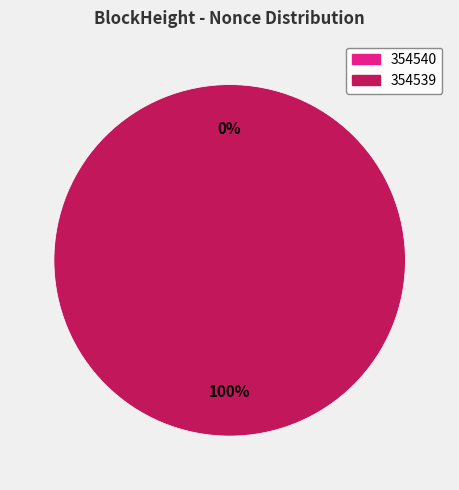

True or false: 354539 accounts for 99% of the total.

False